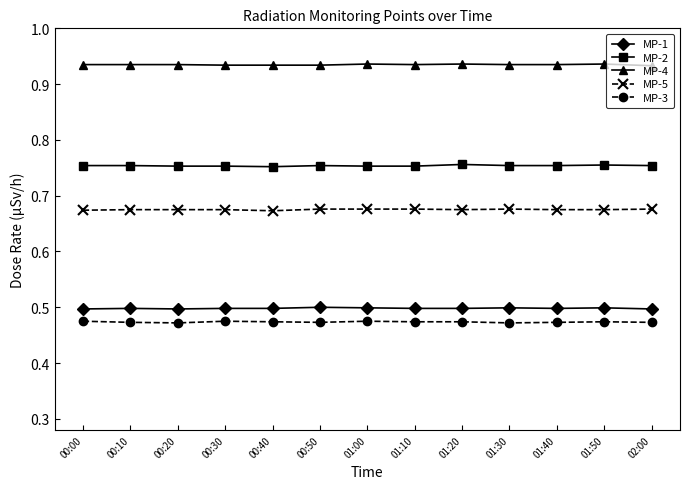

How many lines are shown in the chart?

5